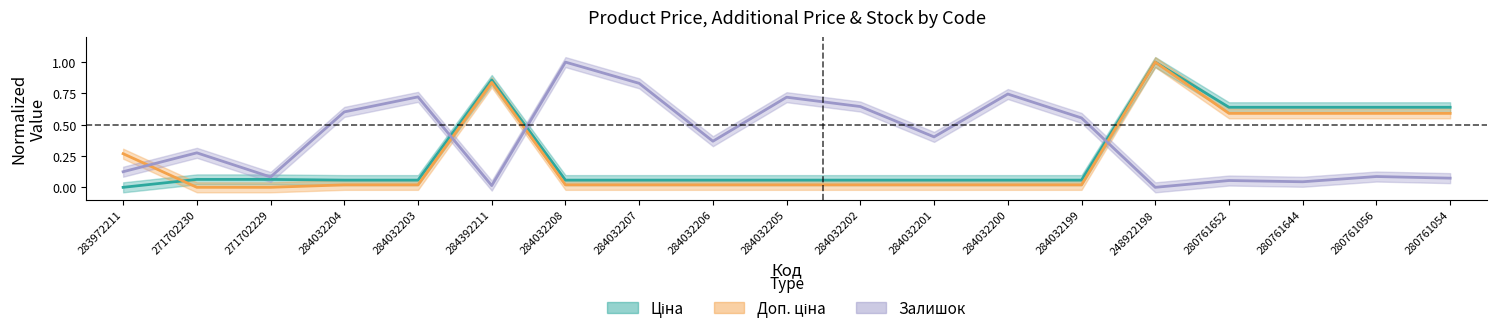

Count the number of data series in this chart.

3